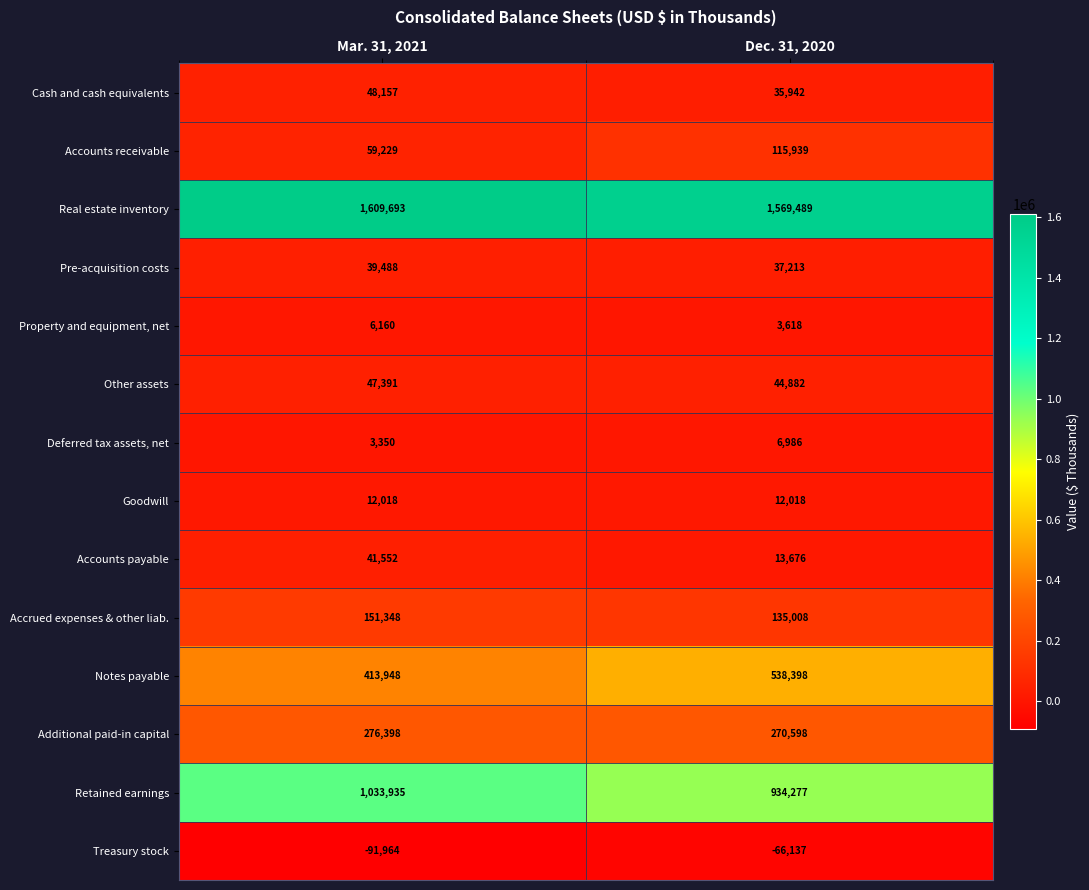

What is the sum of the Additional paid-in capital values at Dec. 31, 2020 and Mar. 31, 2021?

546996